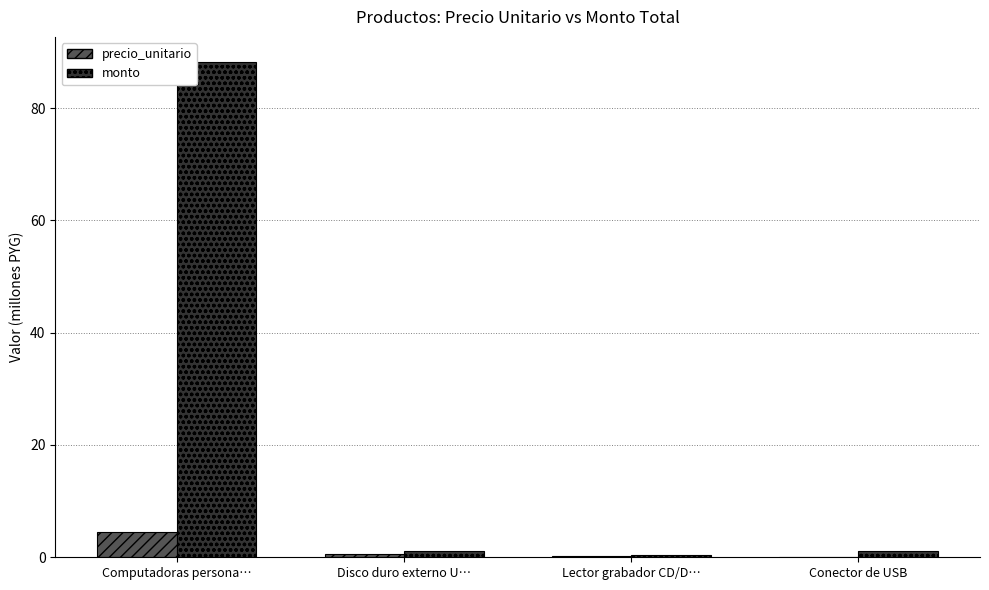

At which category is the sum across all series the highest?

Computadoras persona…